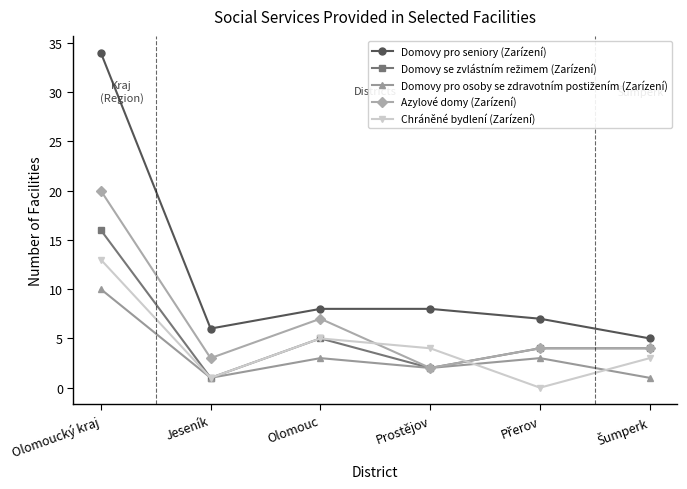

What is the greatest value displayed?

34